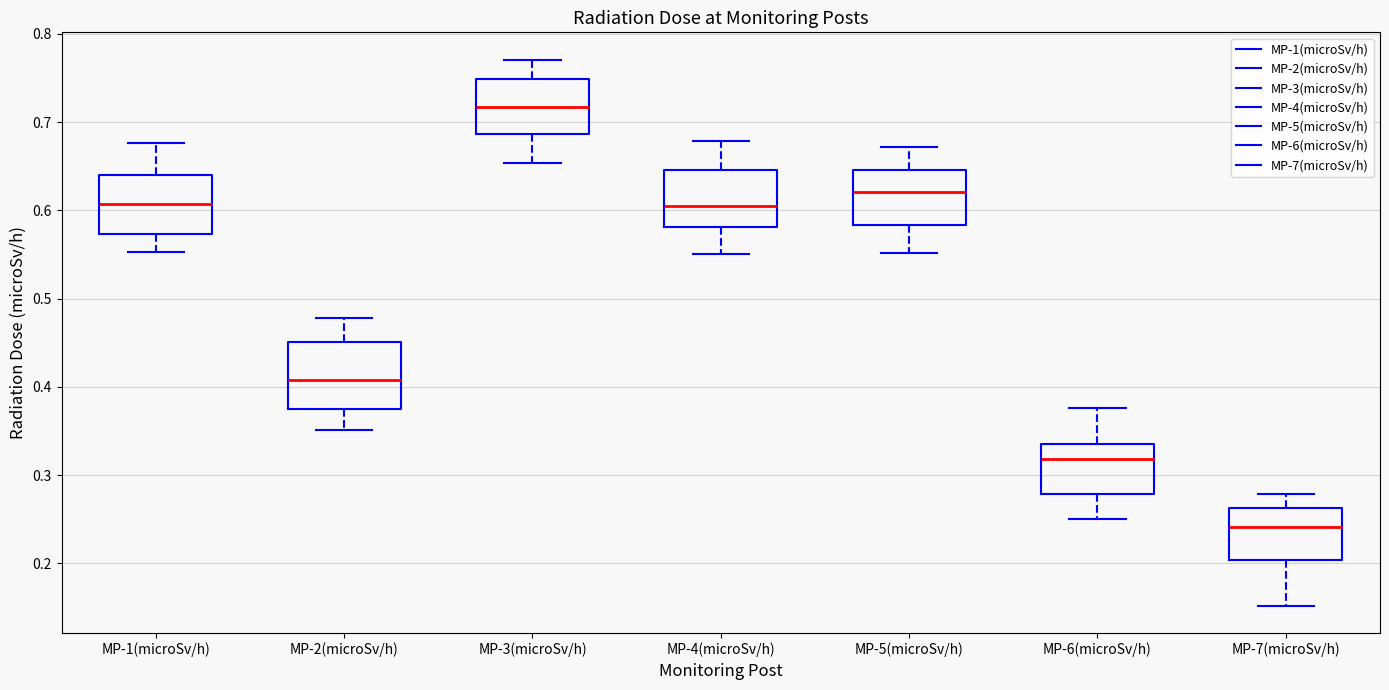

Which box has the lowest median line?

MP-7(microSv/h)